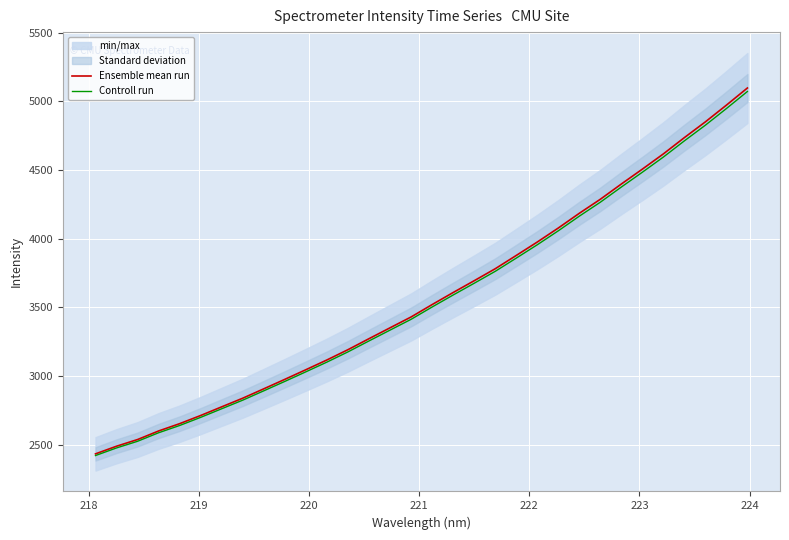

True or false: Ensemble mean run and Controll run cross at least once.

False